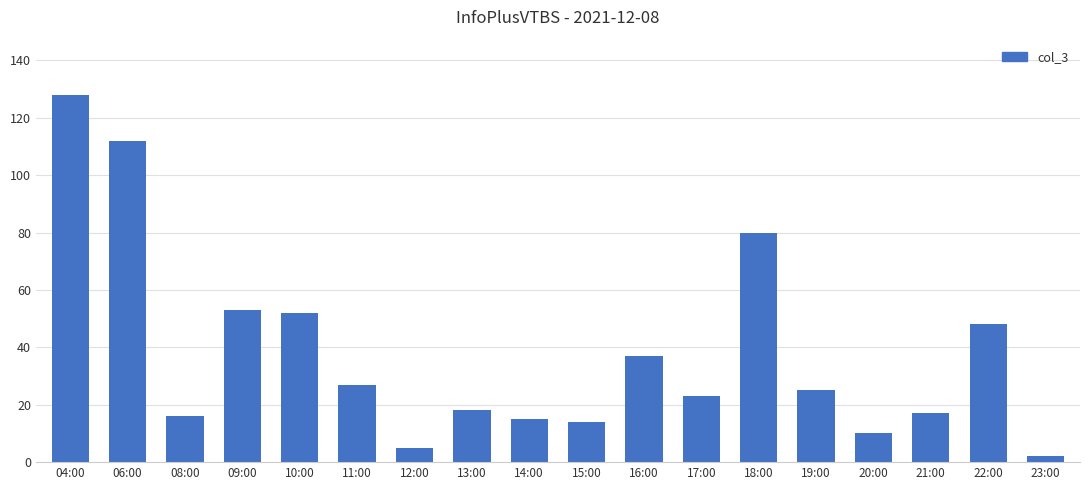

Which label corresponds to the smallest value in the chart?

23:00